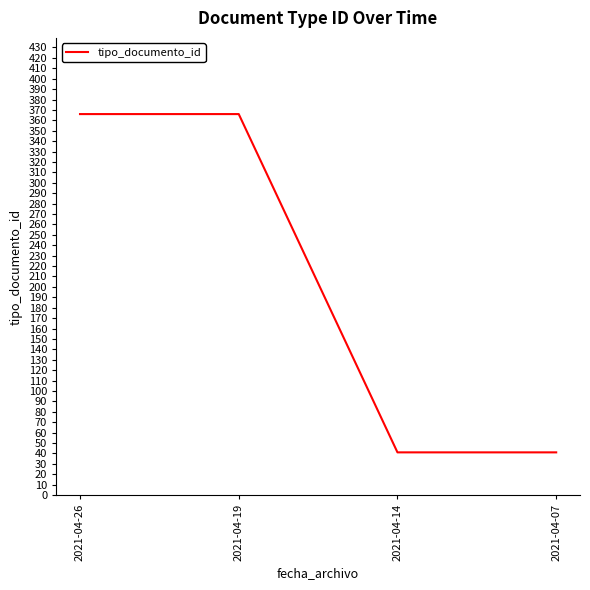

True or false: there are more than 2 points higher than both neighbors.

False